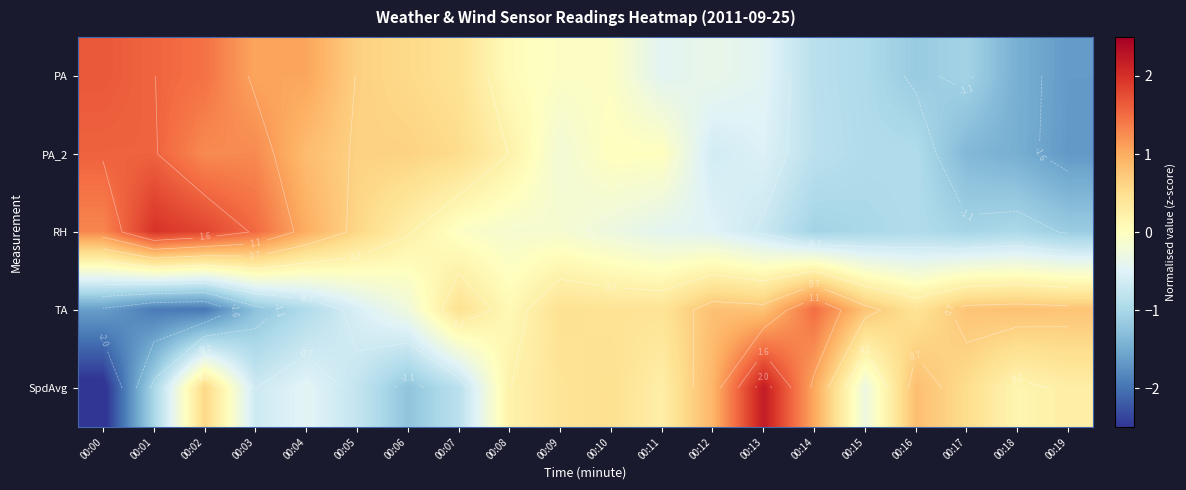

Where is RH nearest to the value 0?

00:07